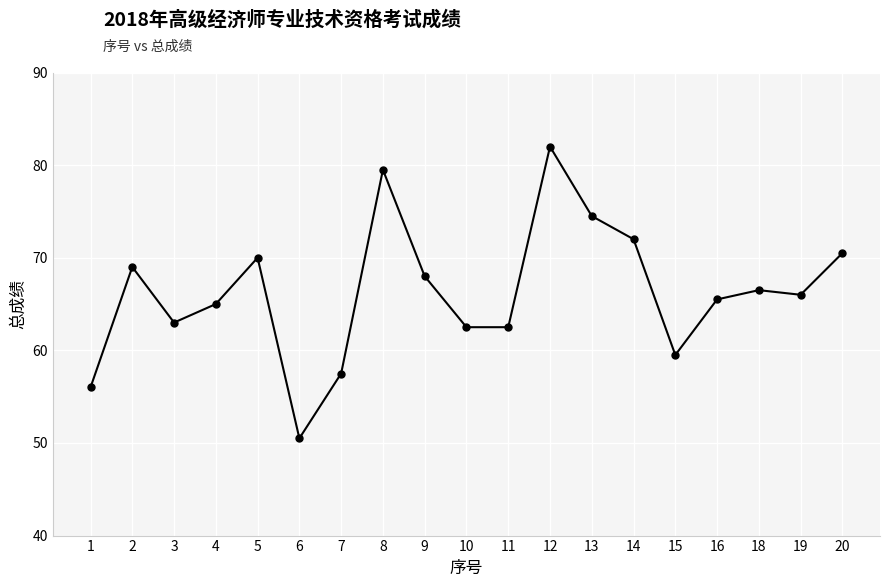

What is the ratio of the value at 12 to the value at 6?

1.6